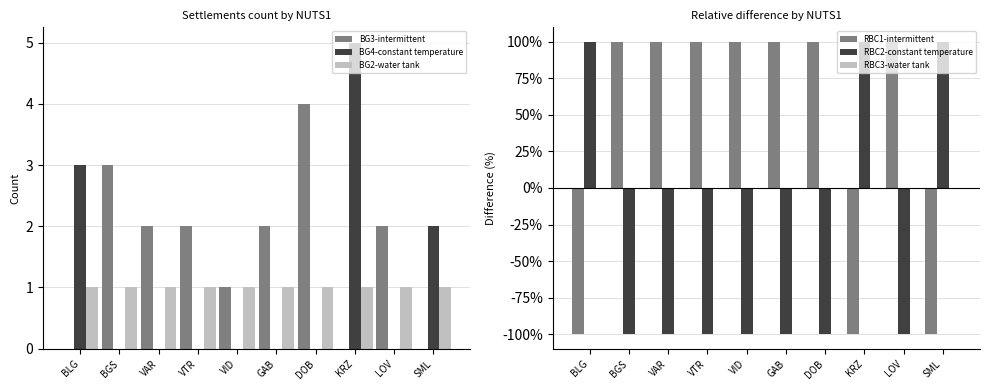

Between VID and LOV, which is larger?

LOV